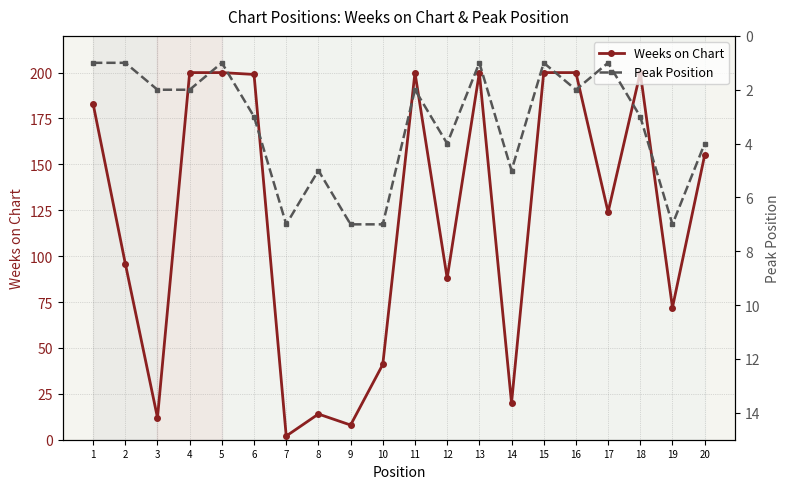

What is the minimum value for Peak Position?

1